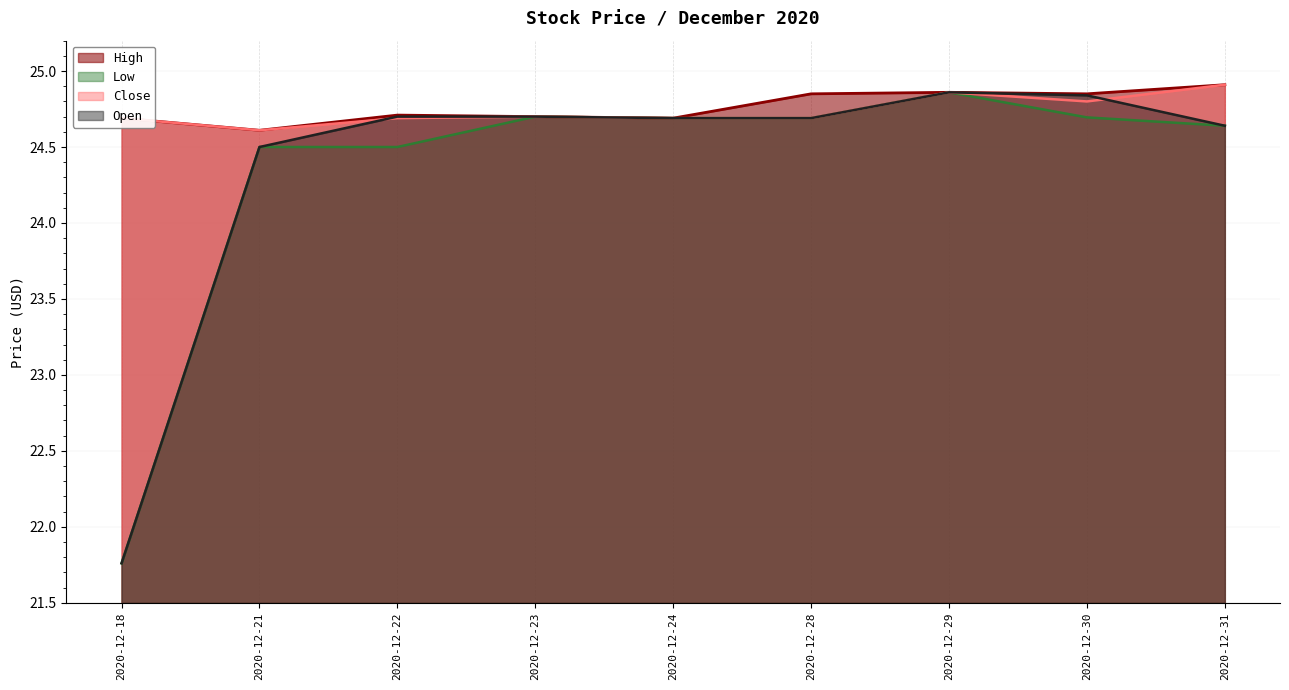

Rank the series at 2020-12-18 from lowest to highest value.

Low, Open, High, Close